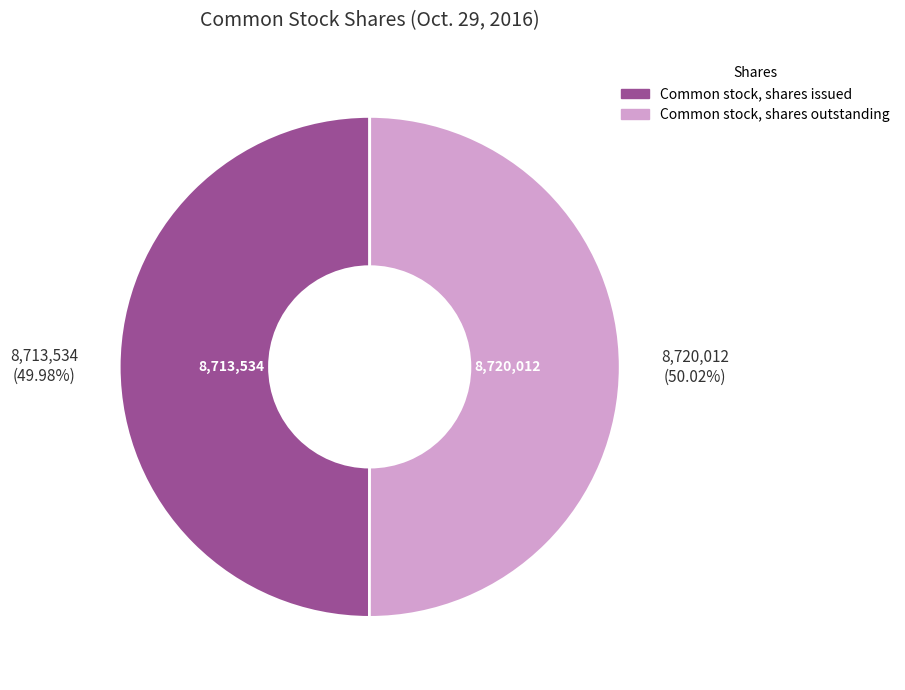

To the nearest percent, what percentage of the pie is Common stock, shares issued?

50%